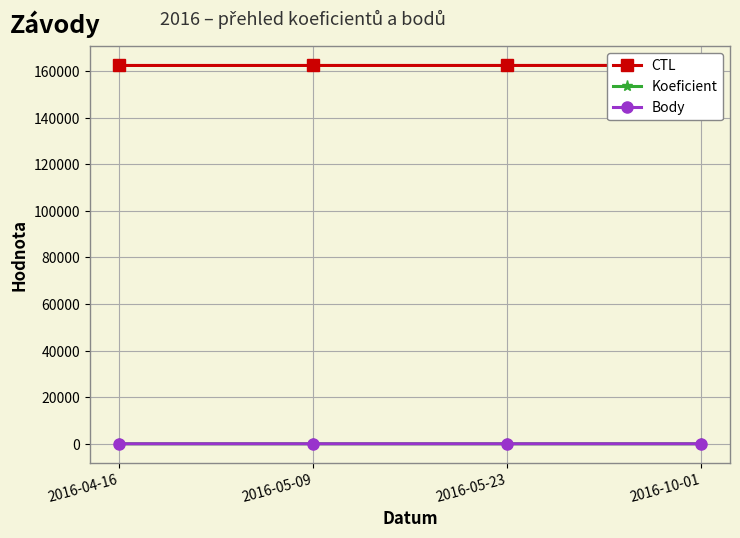

True or false: Koeficient and CTL intersect in this chart.

False